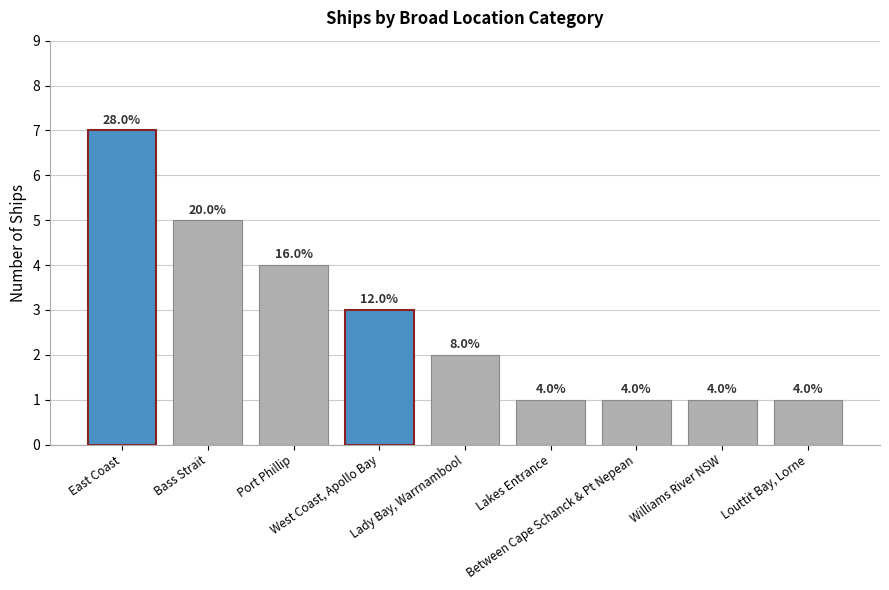

What is the value of the 6th bar from the left?

1